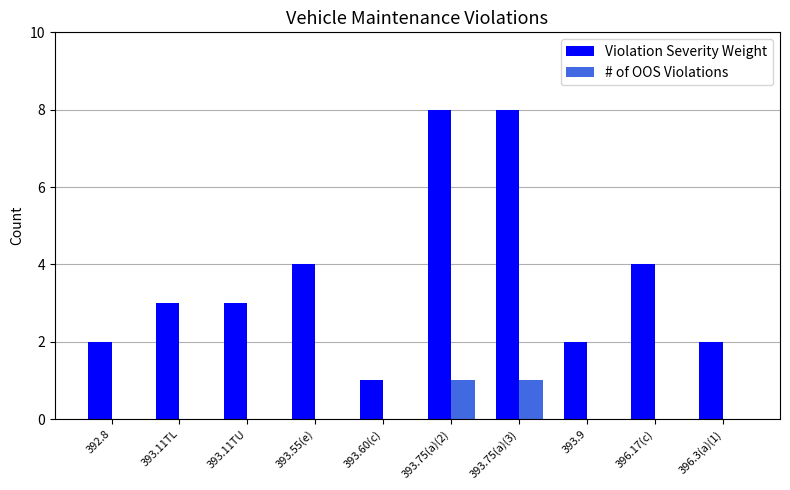

Is it true that # of OOS Violations equals 1 at 393.11TL?

False